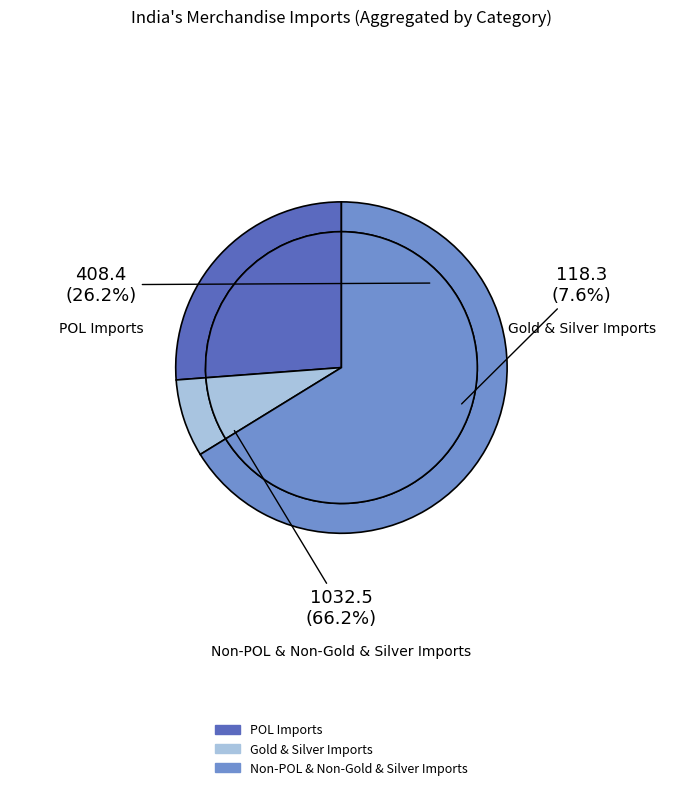

Rank the series by their maximum value, from lowest to highest.

Gold & Silver Imports, POL Imports, Non-POL & Non-Gold & Silver Imports